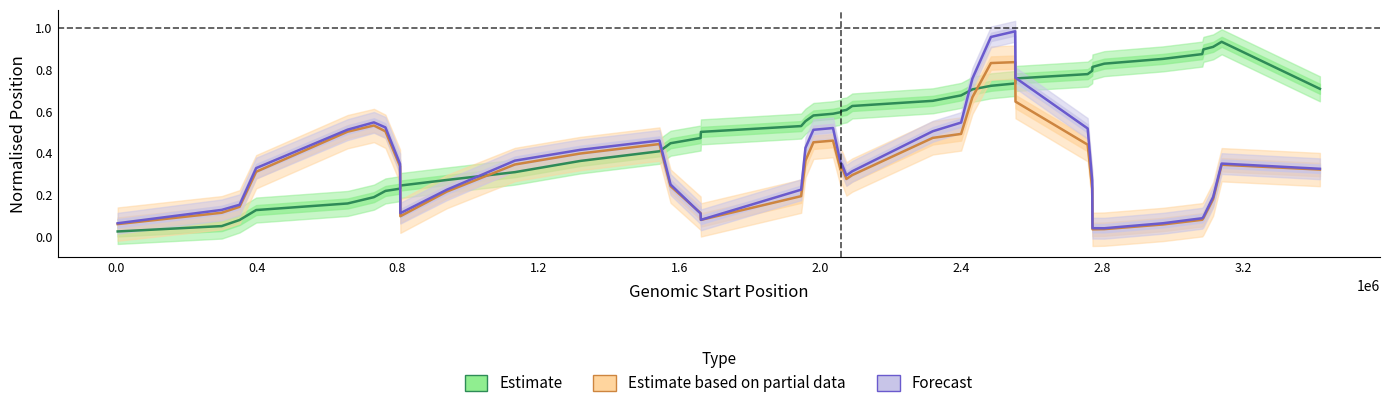

What is the difference between the maximum and minimum values in the Estimate series?

0.9